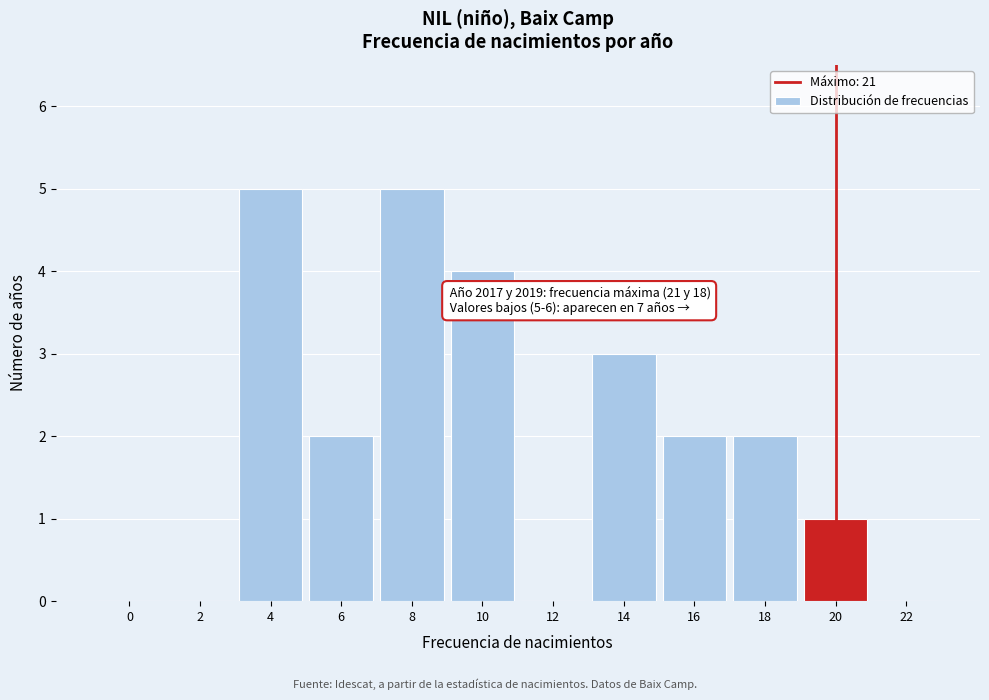

Reading left to right, what are all the values shown in this chart?

0=0	2=0	4=5	6=2	8=5	10=4	12=0	14=3	16=2	18=2	20=1	22=0